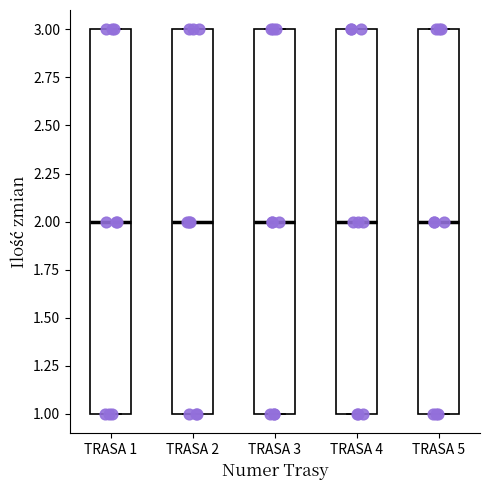

Reading left to right, transcribe this box plot: for each box, give where its median line is, the range the box spans, and where its two whiskers end, as read against the y-axis. The values are not printed on the chart, so give them approximately, as read against the axis.

TRASA 1: median 2, box 1 to 3, whiskers 1 to 3
TRASA 2: median 2, box 1 to 3, whiskers 1 to 3
TRASA 3: median 2, box 1 to 3, whiskers 1 to 3
TRASA 4: median 2, box 1 to 3, whiskers 1 to 3
TRASA 5: median 2, box 1 to 3, whiskers 1 to 3